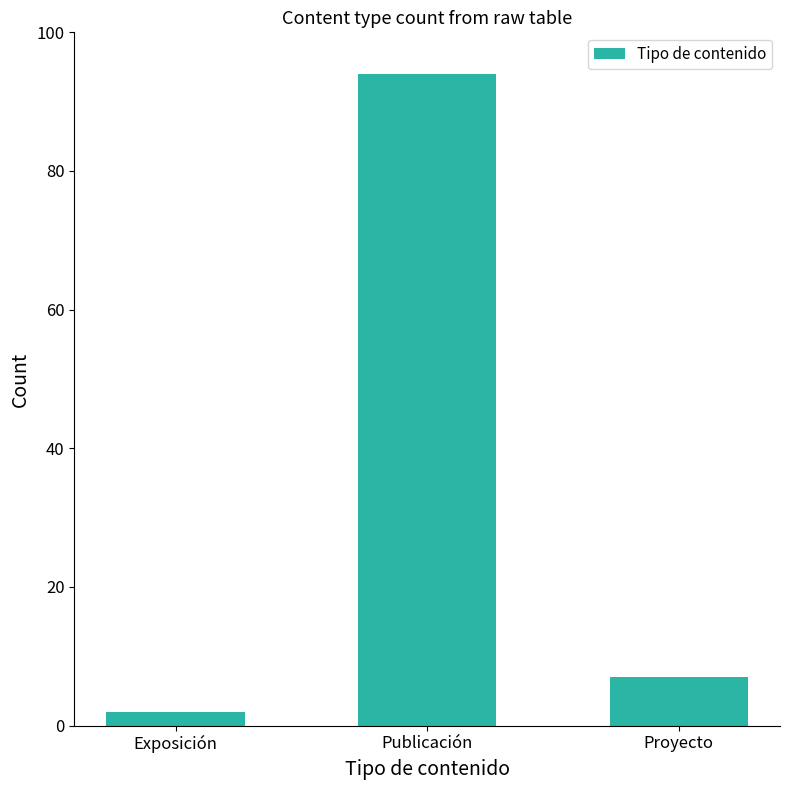

How many distinct data groups are displayed?

1